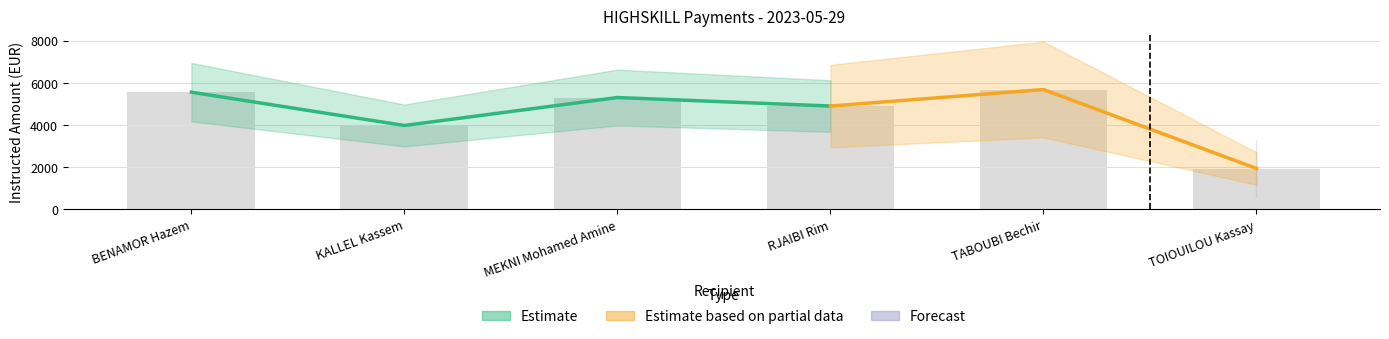

Reading left to right, list all the values displayed in this chart.

BENAMOR Hazem=5555.3	KALLEL Kassem=3974.6	MEKNI Mohamed Amine=5302.0	RJAIBI Rim=4897.9	TABOUBI Bechir=5680.7	TOIOUILOU Kassay=1931.4